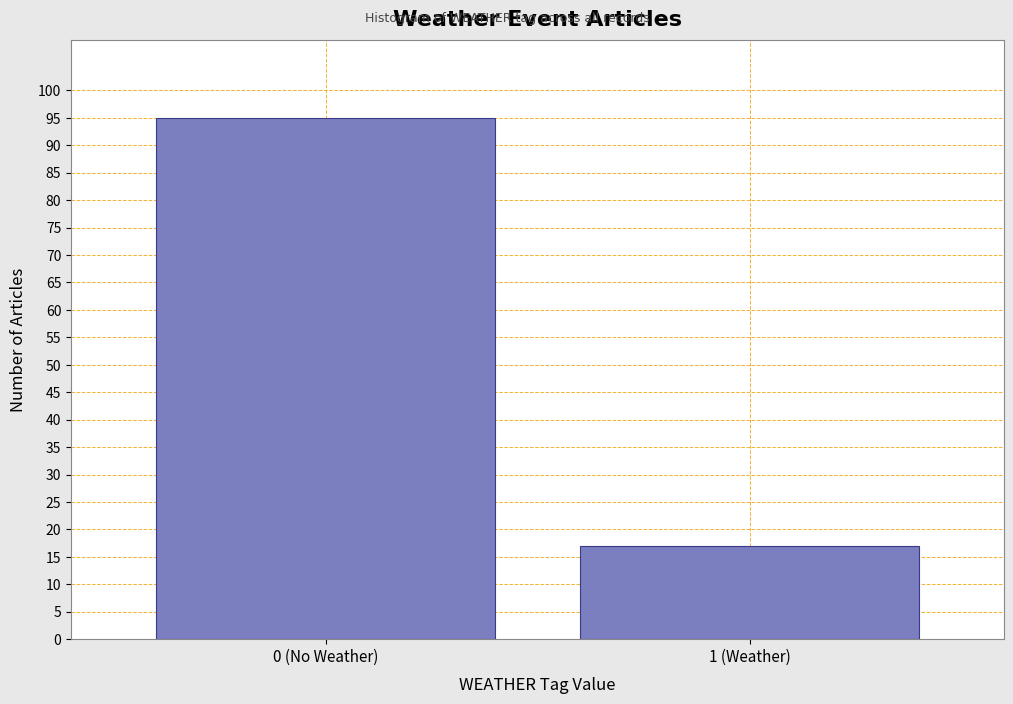

Reading right to left, extract all data points from this chart.

17	95